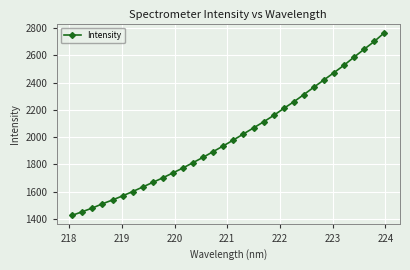

What is the average value?

2006.9